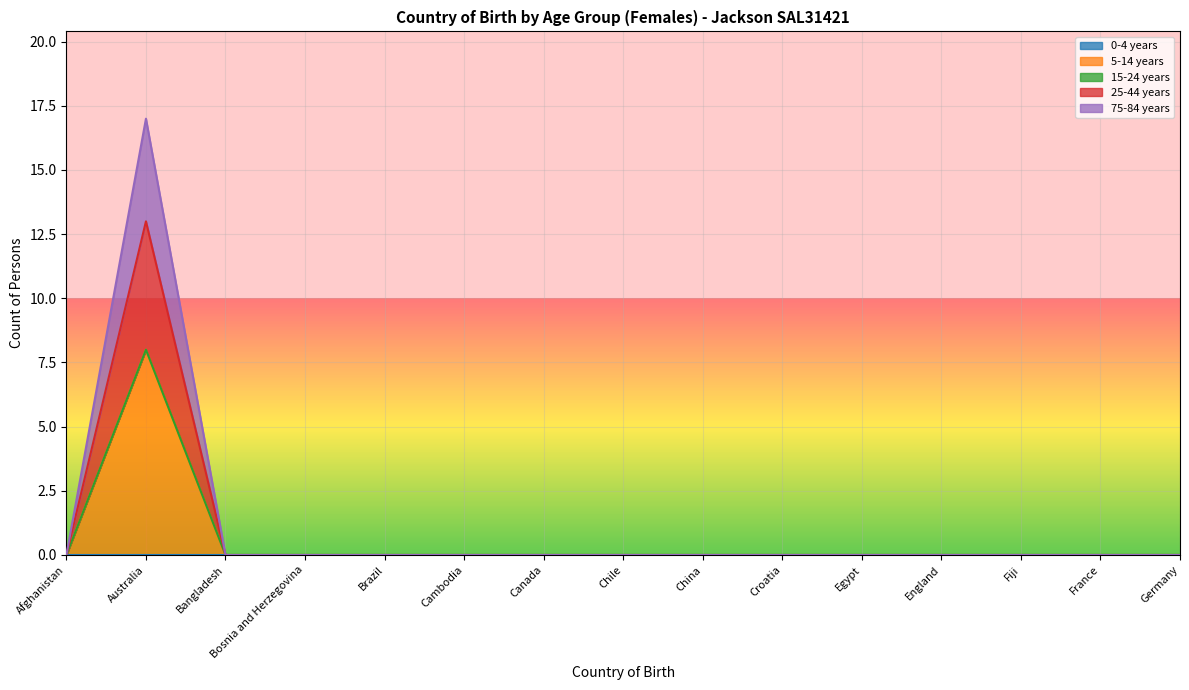

True or false: 5-14 years and 25-44 years cross at least once.

False